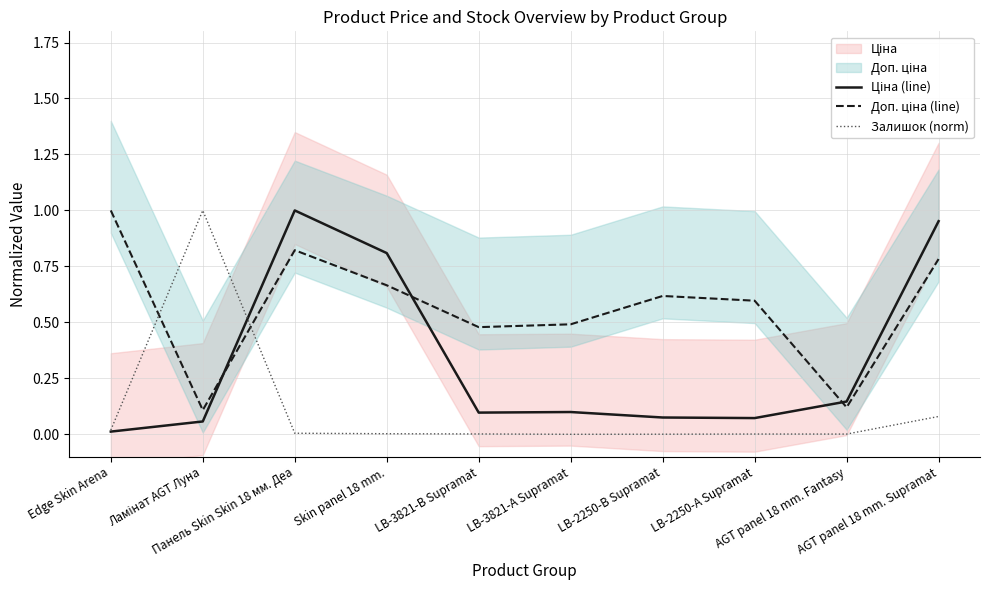

At which category is the sum across all series the highest?

Панель Skin Skin 18 мм. Деа